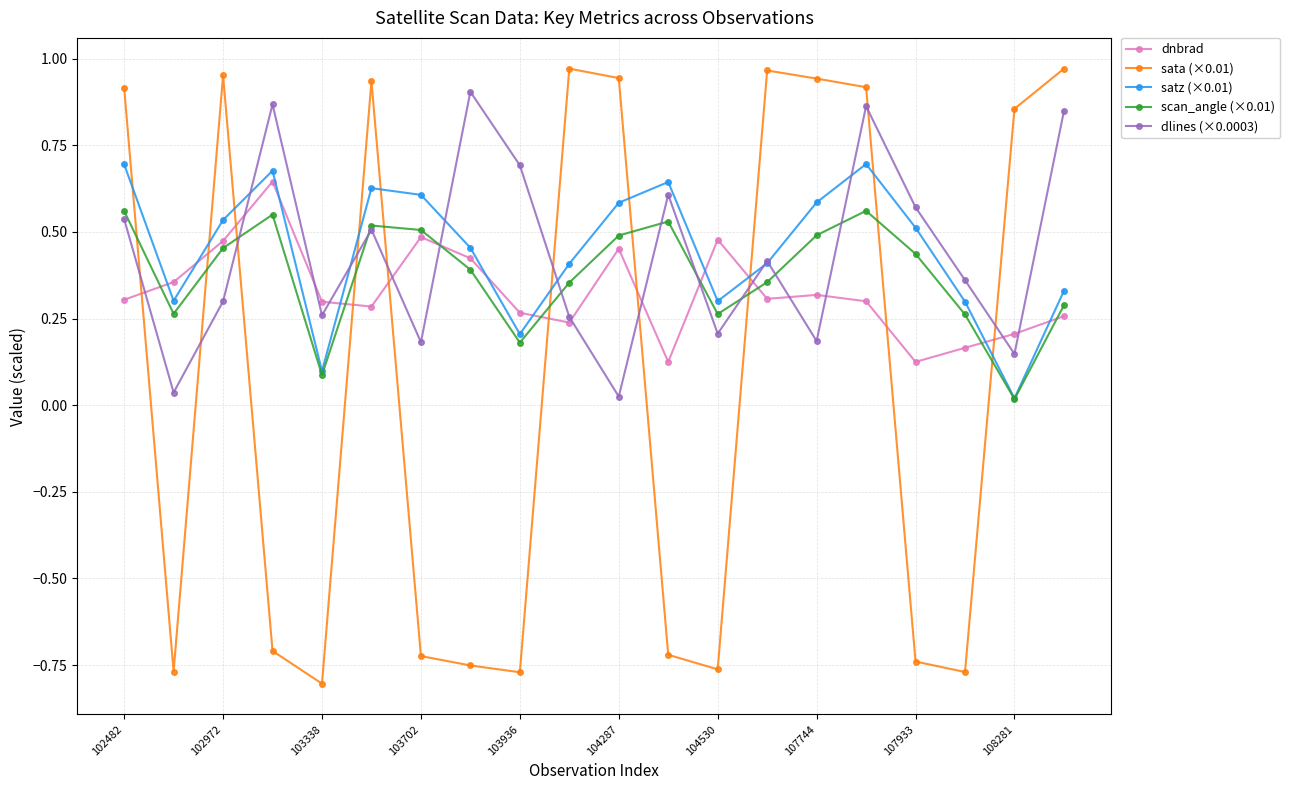

True or false: dnbrad has more than 2 points higher than both neighbors.

True